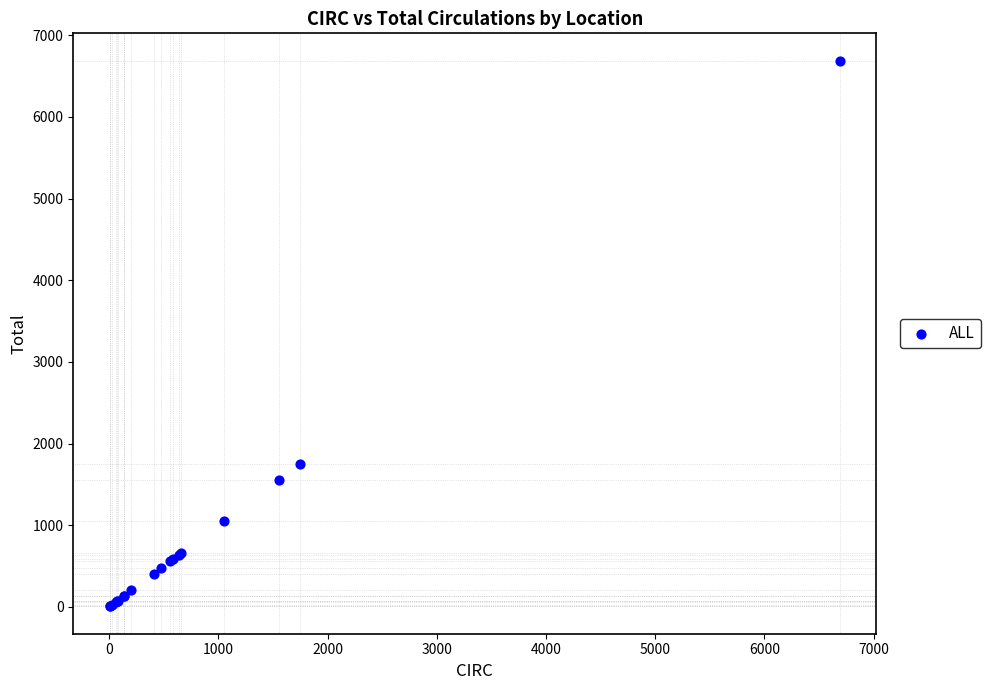

What Y value in the scatter plot is closest to 3347?

1744